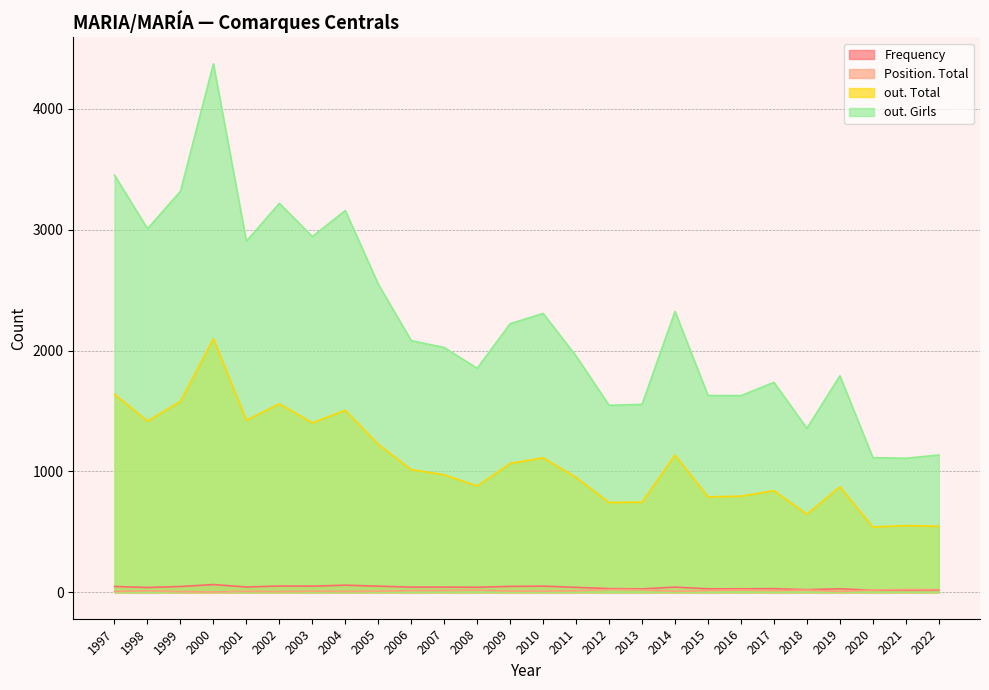

Rank the series by their maximum value, from highest to lowest.

out. Girls, out. Total, Frequency, Position. Total